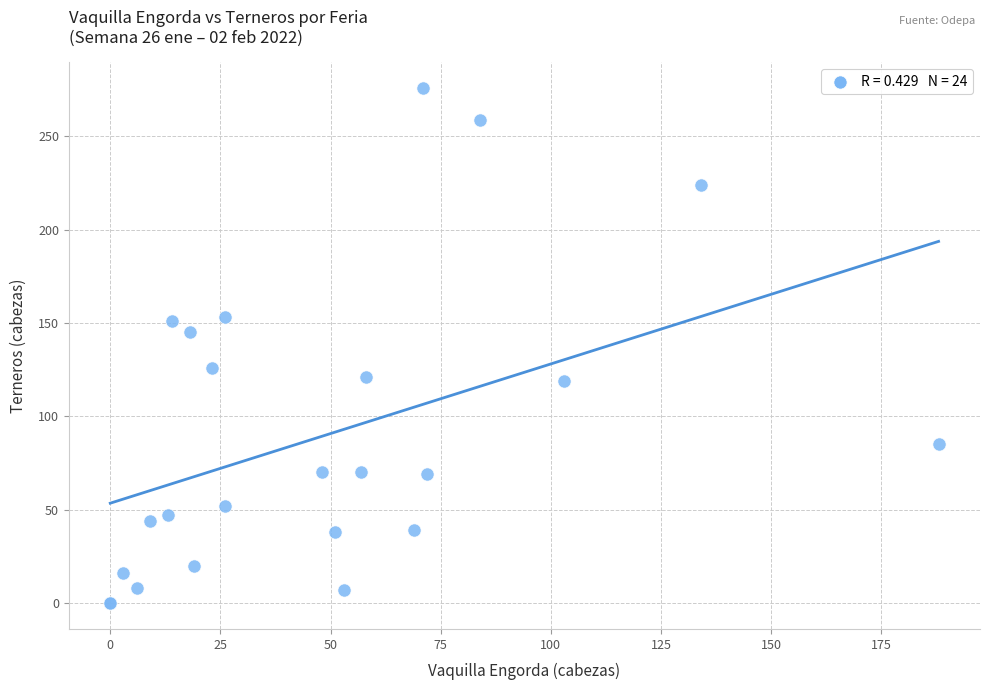

What Y value in the scatter plot is closest to 138?

145